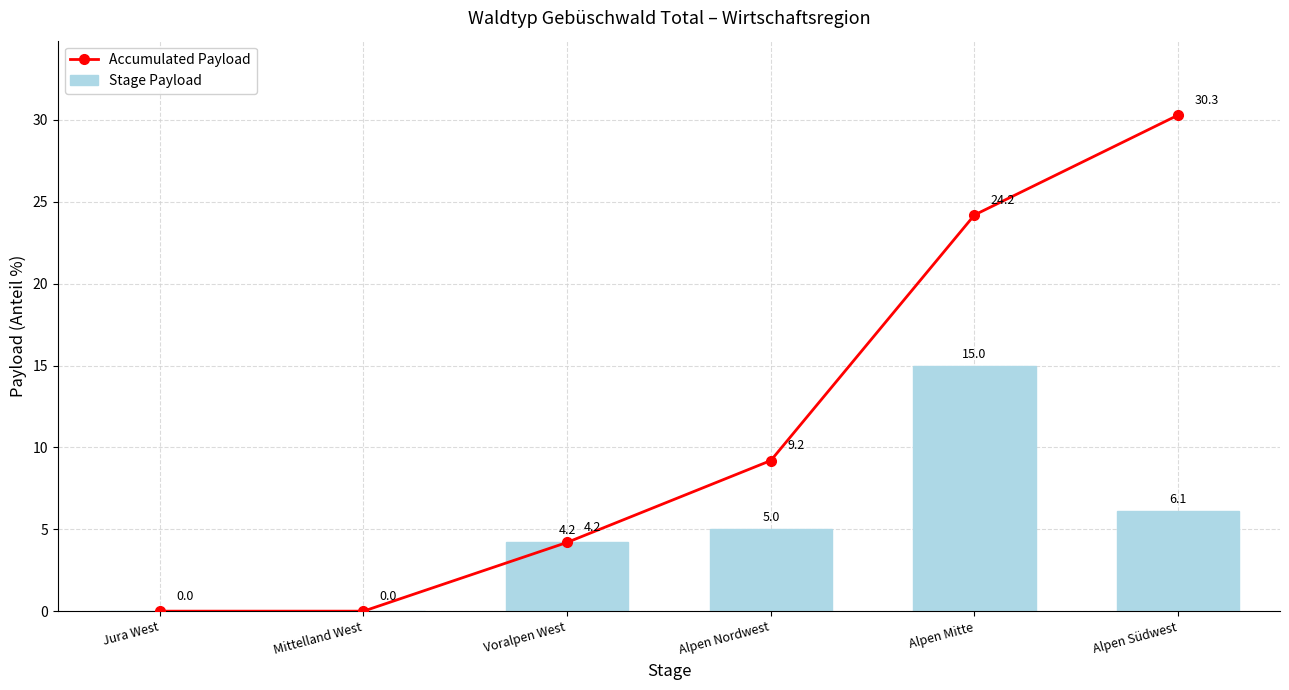

What are all the series names shown in the legend?

Accumulated Payload, Stage Payload